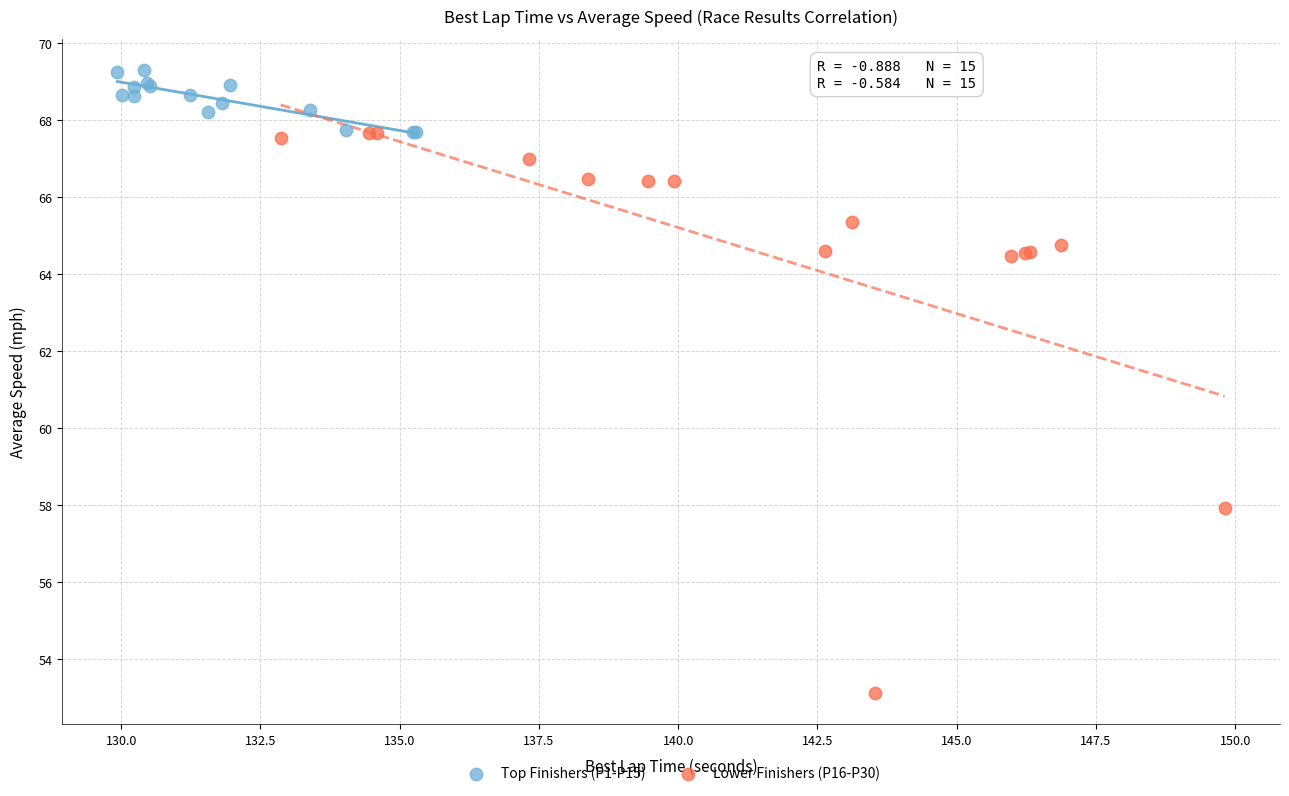

Which series contains the highest Y value?

Top Finishers (P1-P15)